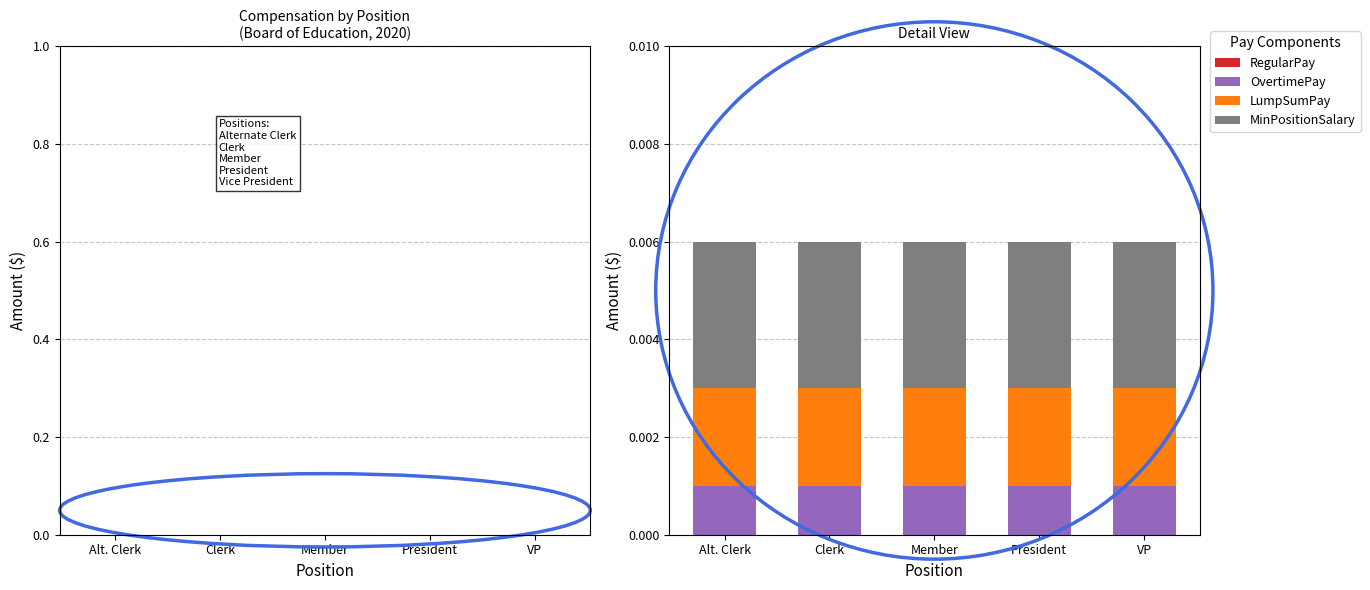

At Member, list the series in order from smallest to largest.

RegularPay, OvertimePay, LumpSumPay, MinPositionSalary